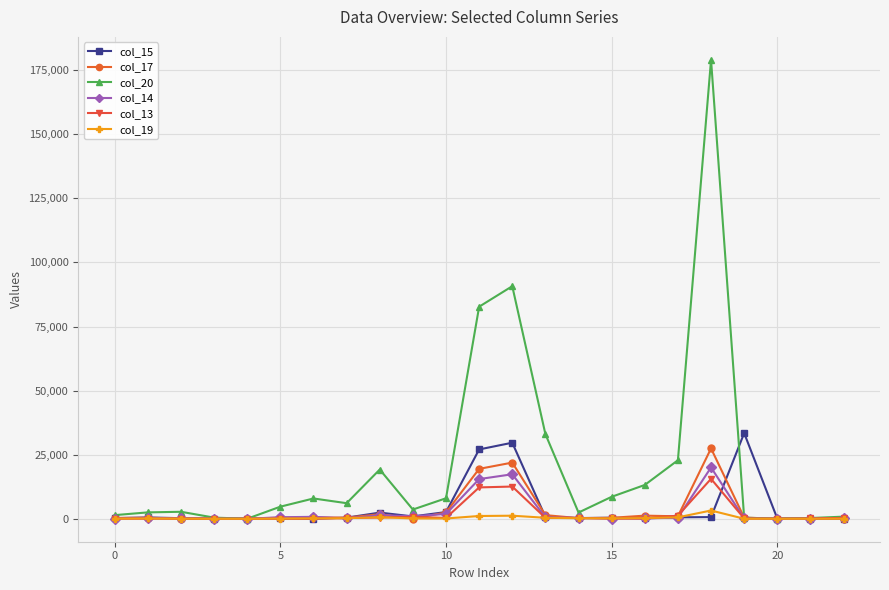

What is the greatest value displayed?

179028